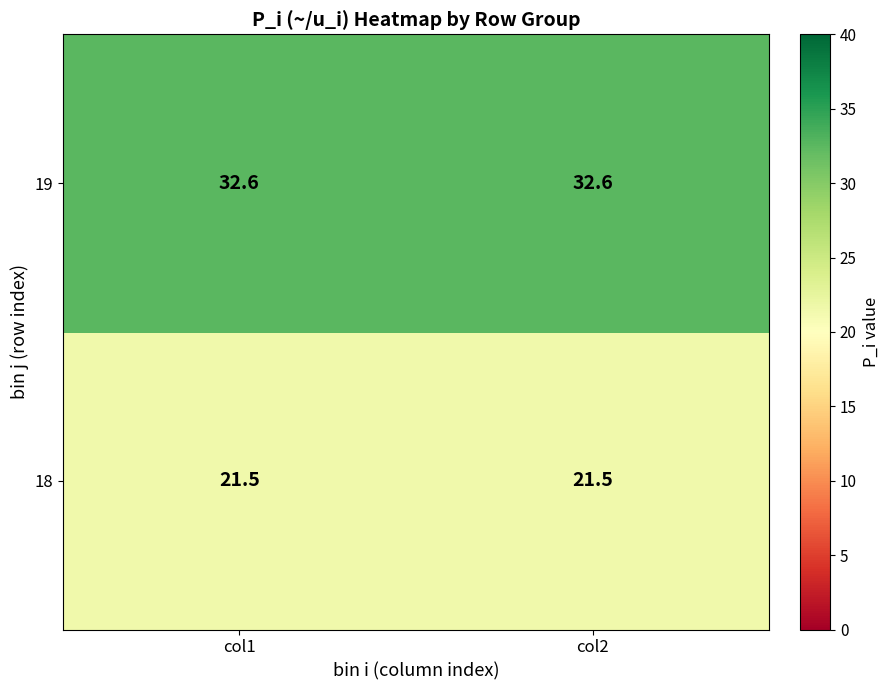

Which series has the largest total across all categories?

19